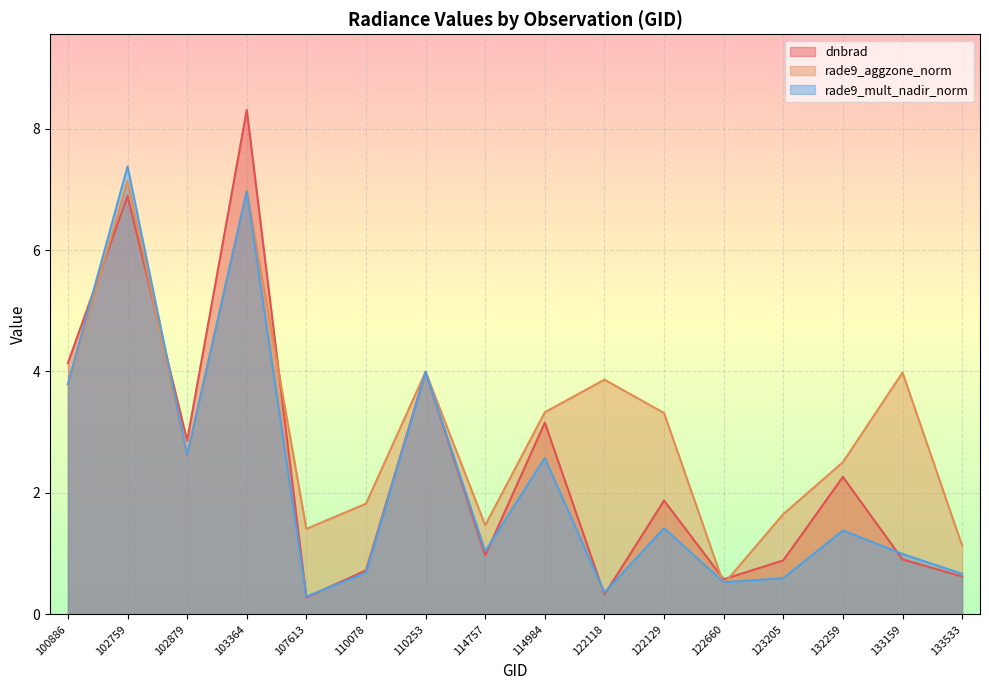

Is it true that rade9_mult_nadir_norm equals 0.3 at 133159?

False